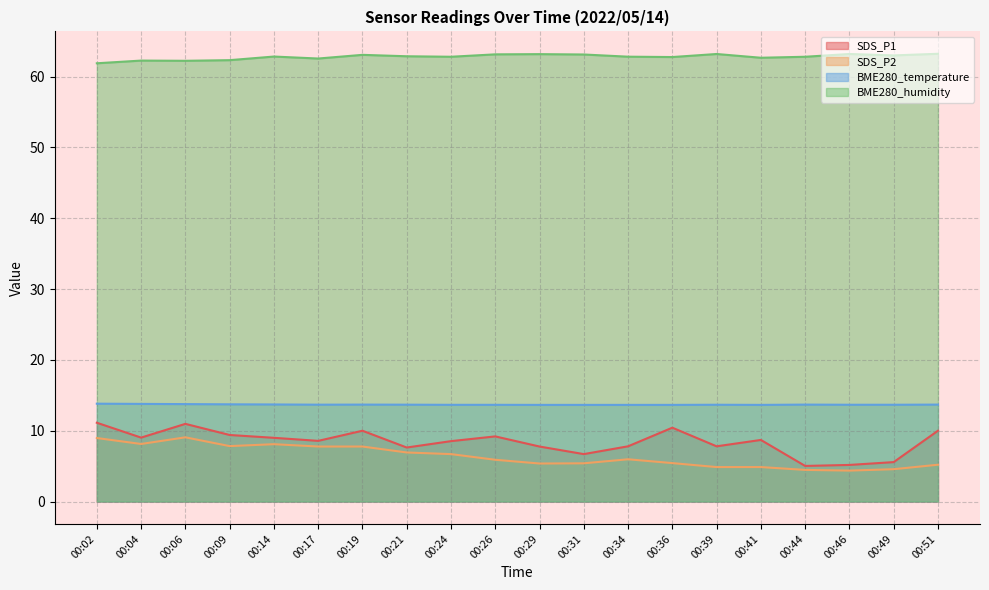

Count the number of data series in this chart.

4